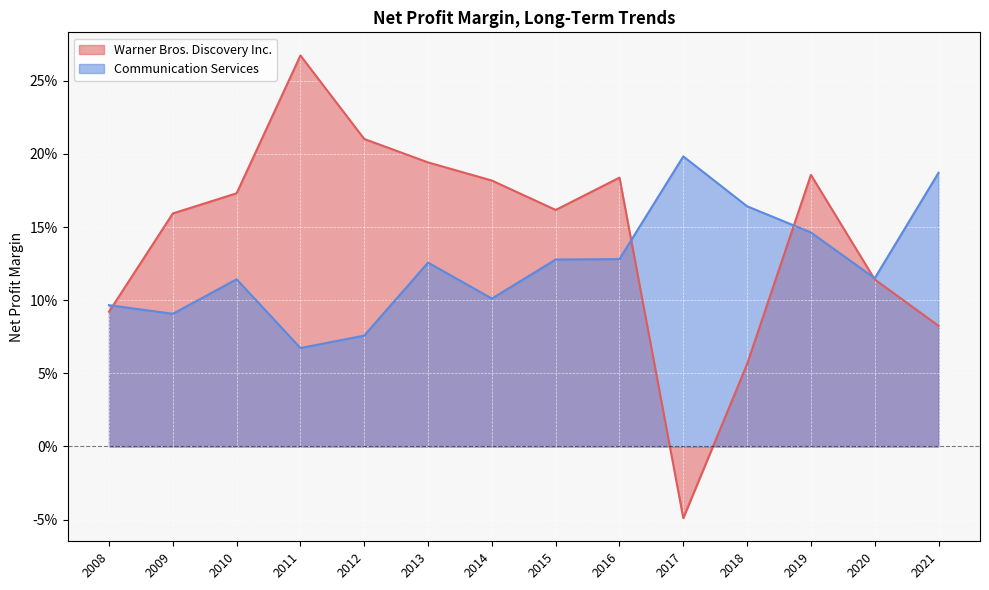

Reading left to right, list all the values displayed in this chart.

Warner Bros. Discovery Inc.: 2021=0.1	2020=0.1	2019=0.2	2018=0.1	2017=-0.0	2016=0.2	2015=0.2	2014=0.2	2013=0.2	2012=0.2	2011=0.3	2010=0.2	2009=0.2	2008=0.1
Communication Services: 2021=0.2	2020=0.1	2019=0.1	2018=0.2	2017=0.2	2016=0.1	2015=0.1	2014=0.1	2013=0.1	2012=0.1	2011=0.1	2010=0.1	2009=0.1	2008=0.1